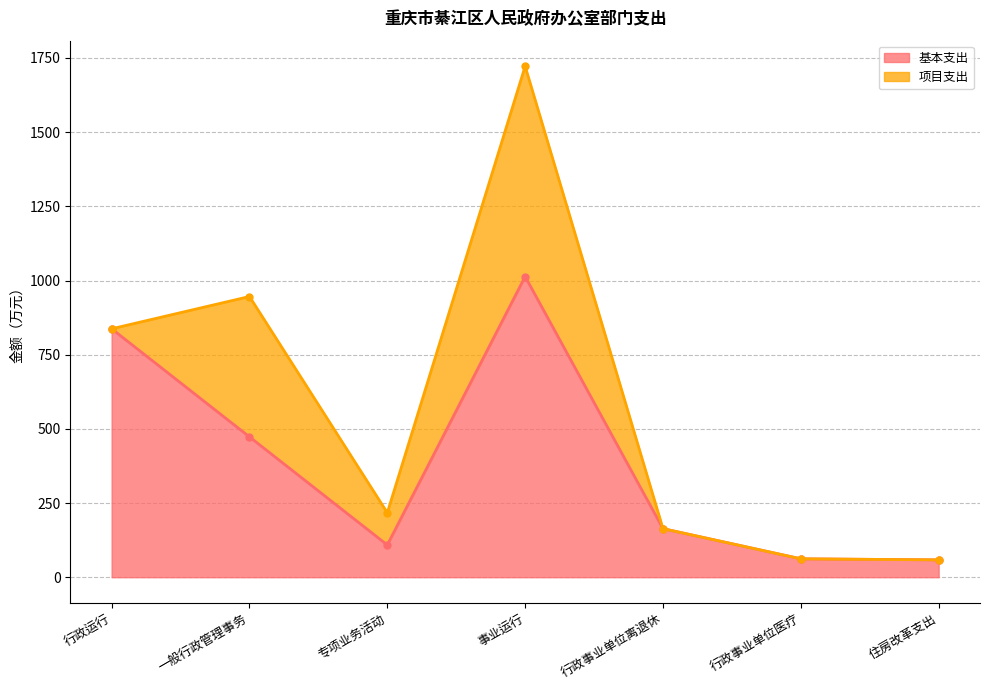

What is the approximate value at 一般行政管理事务?

473.1